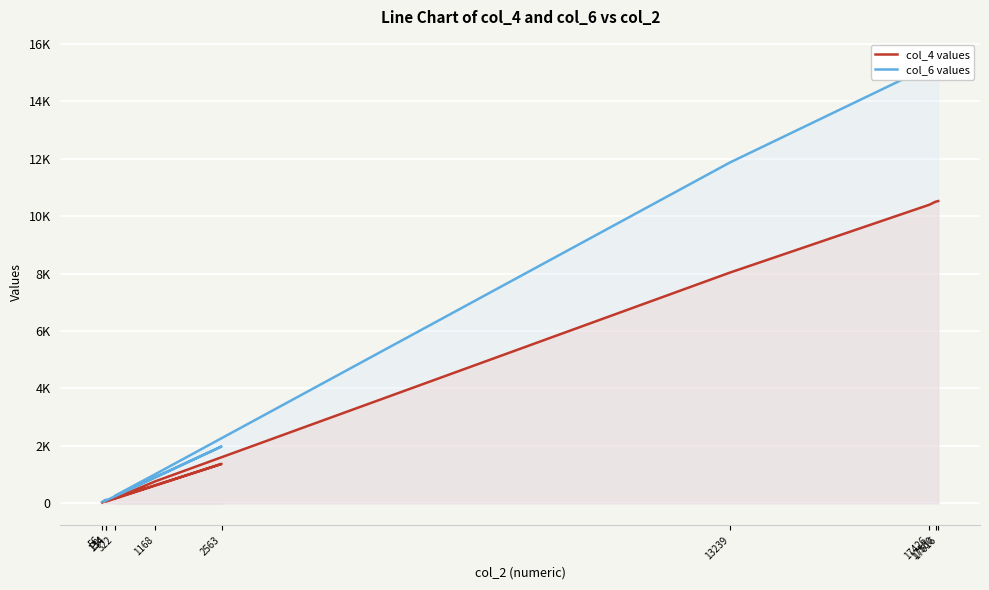

What are all the series names shown in the legend?

col_4 values, col_6 values